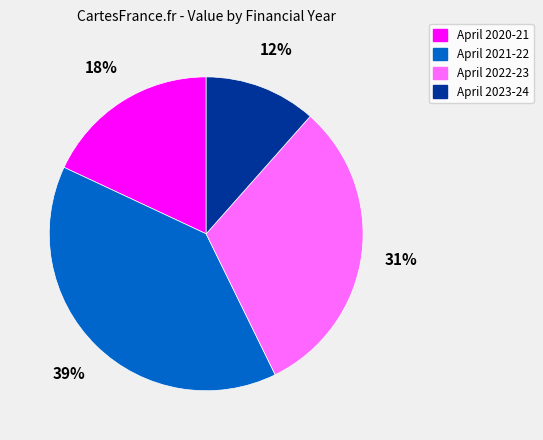

Is there any slice that represents more than half of the pie?

No